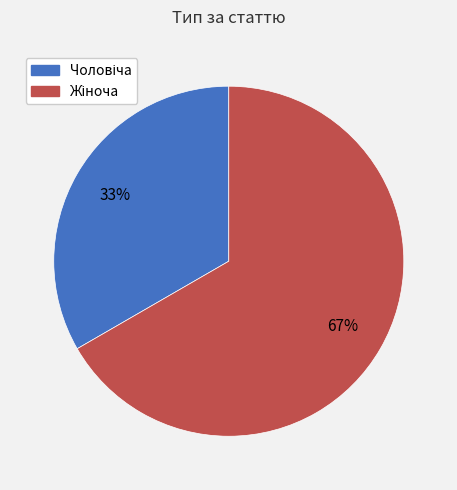

To the nearest percent, what is the average slice percentage?

50%